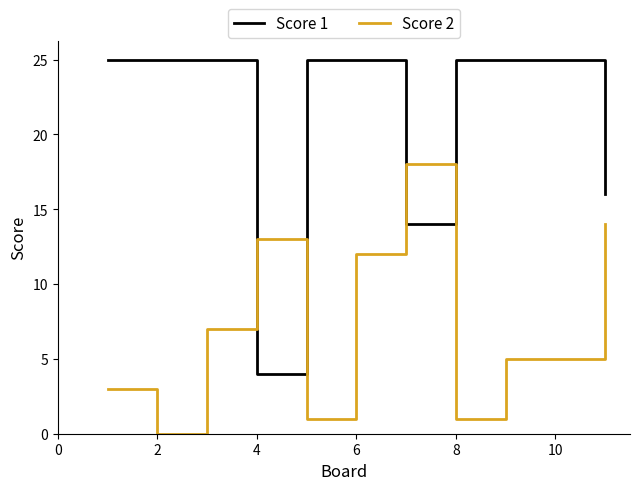

Which series has the widest spread of values?

Score 1